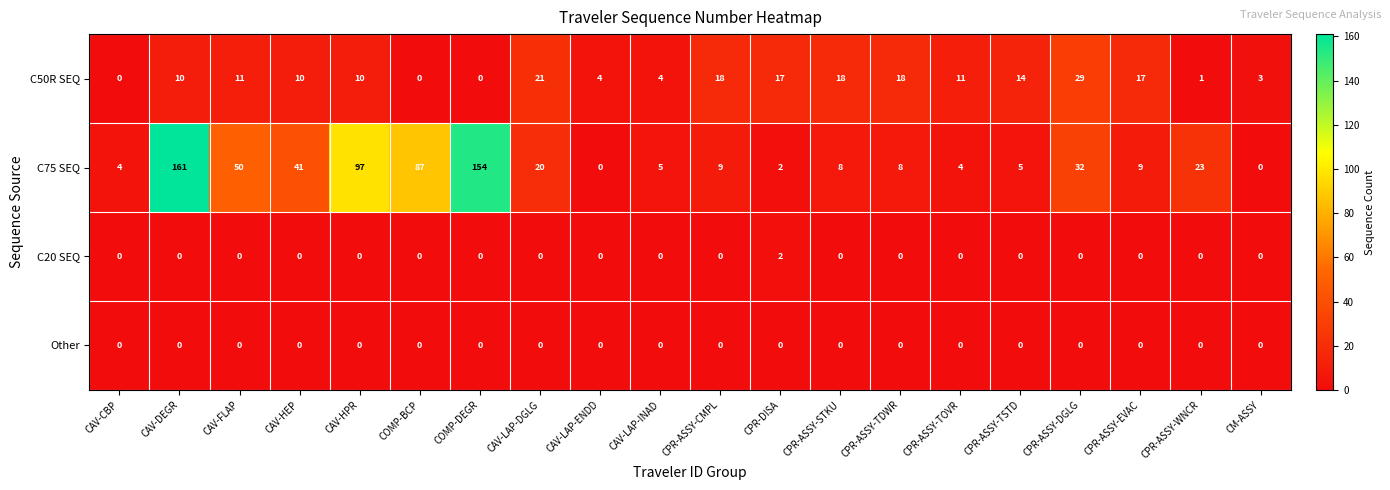

True or false: C50R SEQ has a value of 21 at CAV-LAP-DGLG.

True